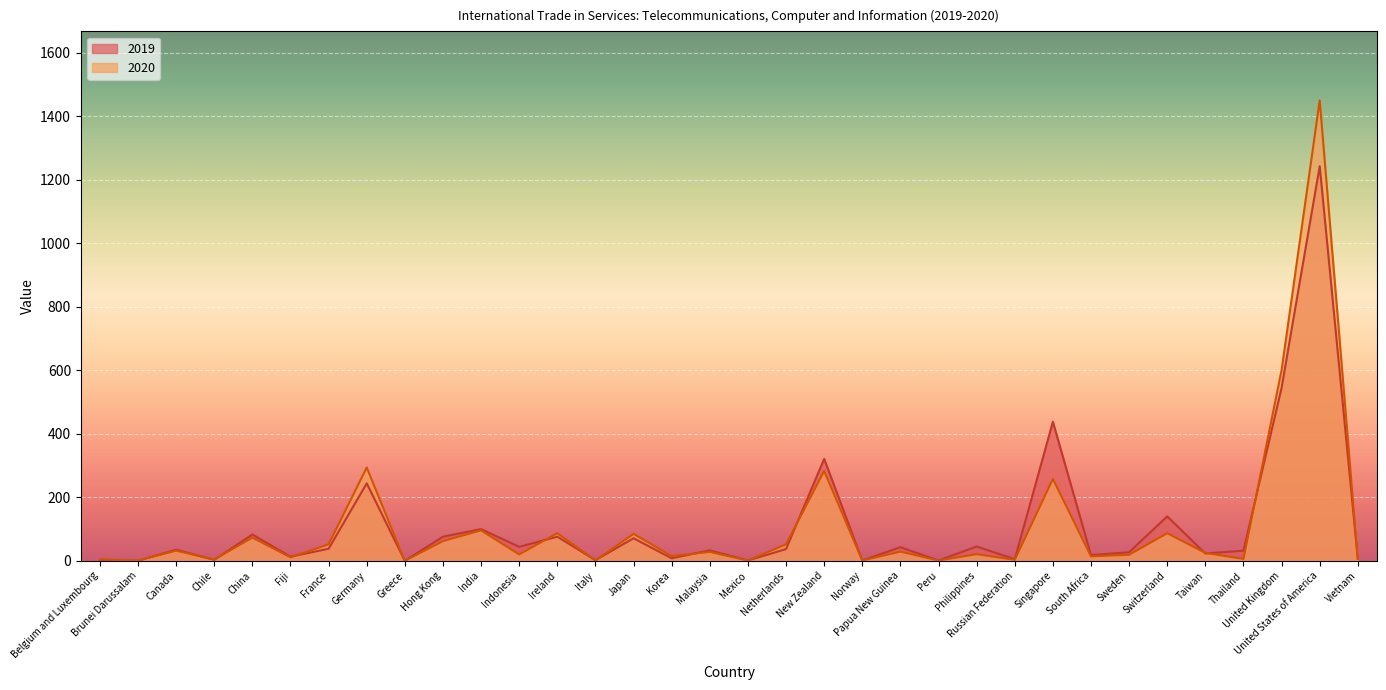

Rank the series at Indonesia from highest to lowest value.

2019, 2020